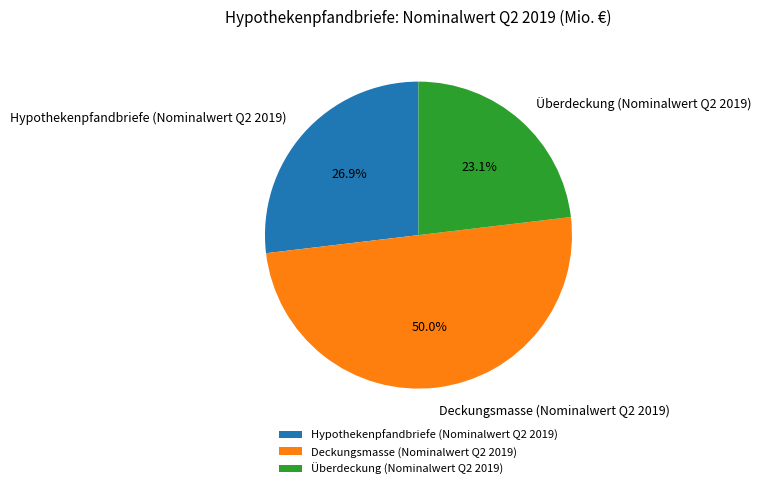

Rank the categories by value from lowest to highest.

Überdeckung (Nominalwert Q2 2019), Hypothekenpfandbriefe (Nominalwert Q2 2019), Deckungsmasse (Nominalwert Q2 2019)